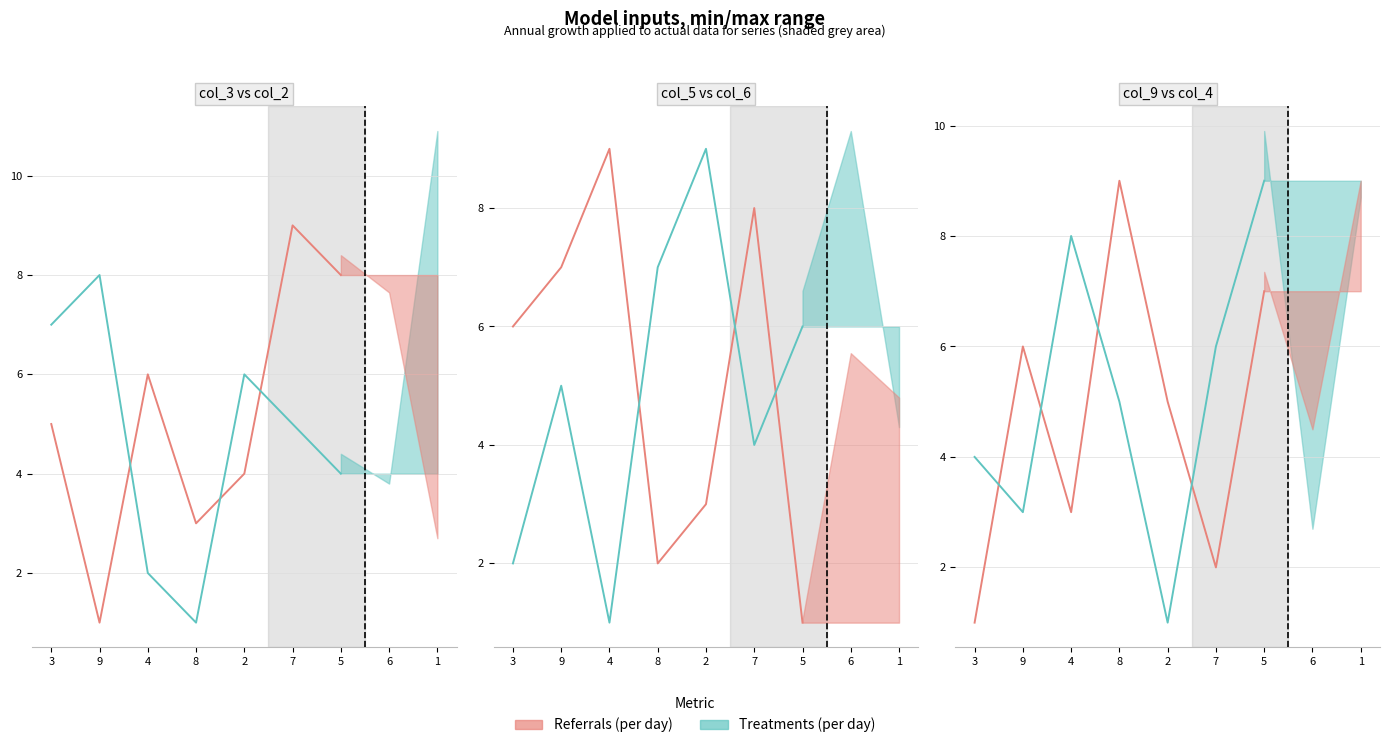

How many data points in col_2 / col_6 / col_4 (Treatments) are less than 5?

3